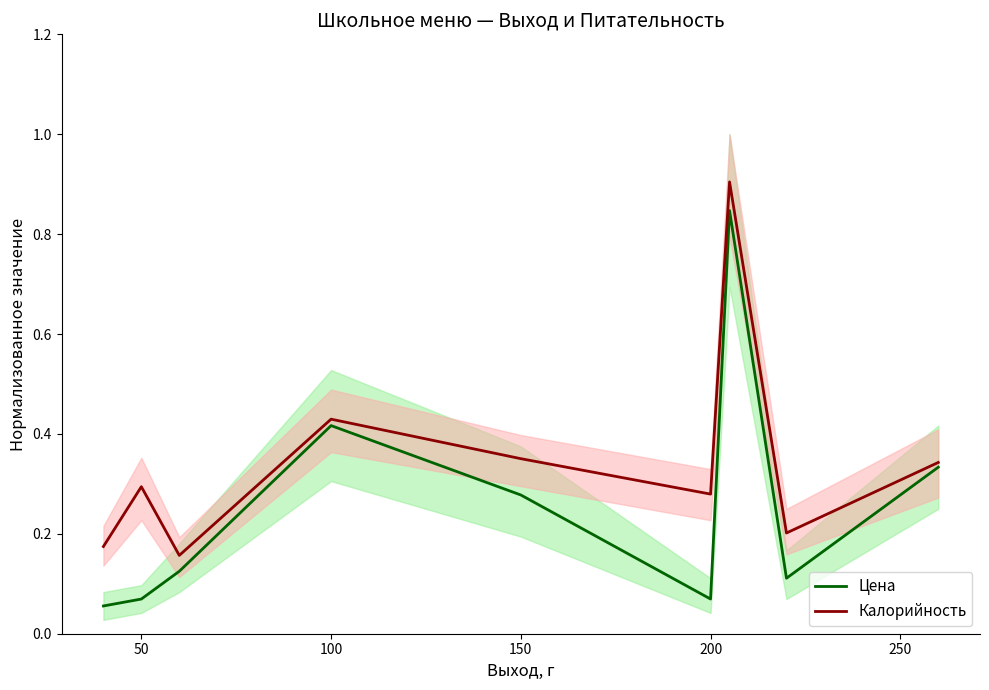

True or false: Цена and Калорийность cross at least once.

False